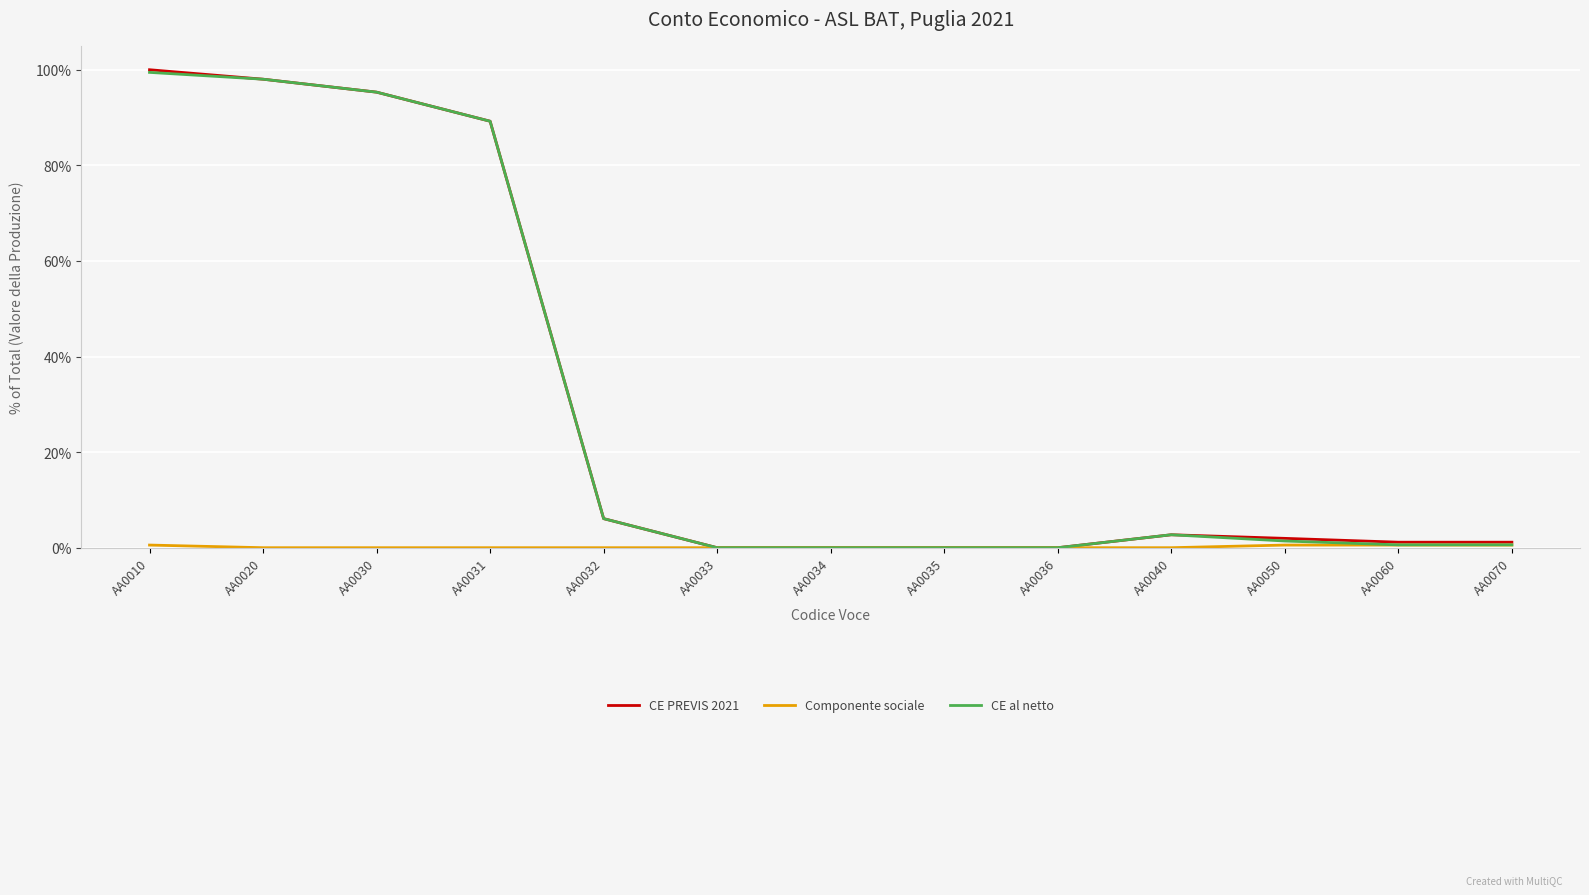

What is the difference between the highest and lowest values at AA0020?

98.0